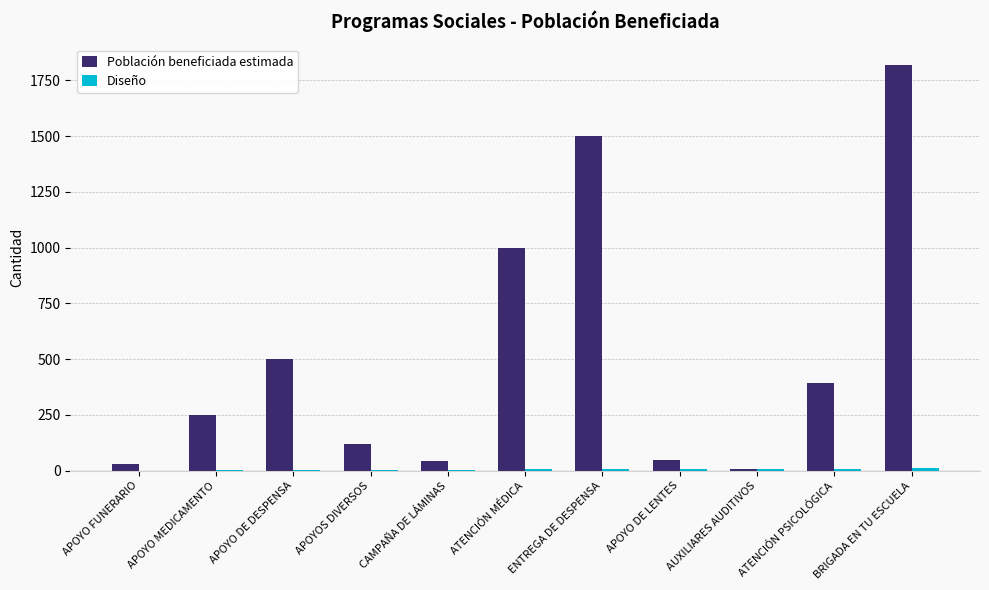

True or false: Población beneficiada estimada has a value of 1500 at ENTREGA DE DESPENSA.

True